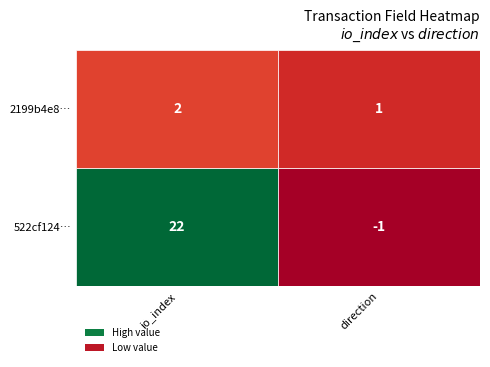

Where does the 522cf1248933ef35ff1491648534c2821c204ee series first go above 10?

io_index